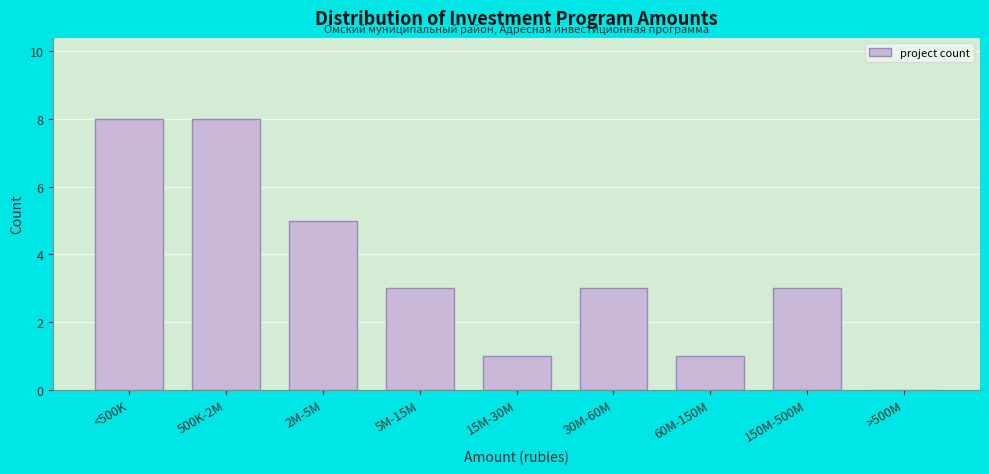

Reading right to left, what are all the values shown in this chart?

>500M=0	150M-500M=3	60M-150M=1	30M-60M=3	15M-30M=1	5M-15M=3	2M-5M=5	500K-2M=8	<500K=8